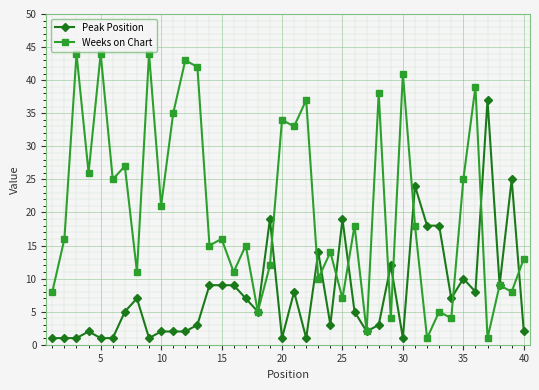

List the series in order of their peak value, highest first.

Weeks on Chart, Peak Position